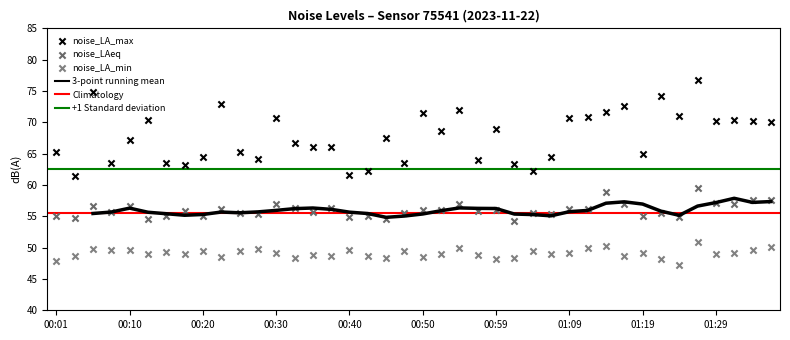

Is the value of noise_LA_max at 00:15 greater than the value of noise_LAeq at 00:20?

Yes